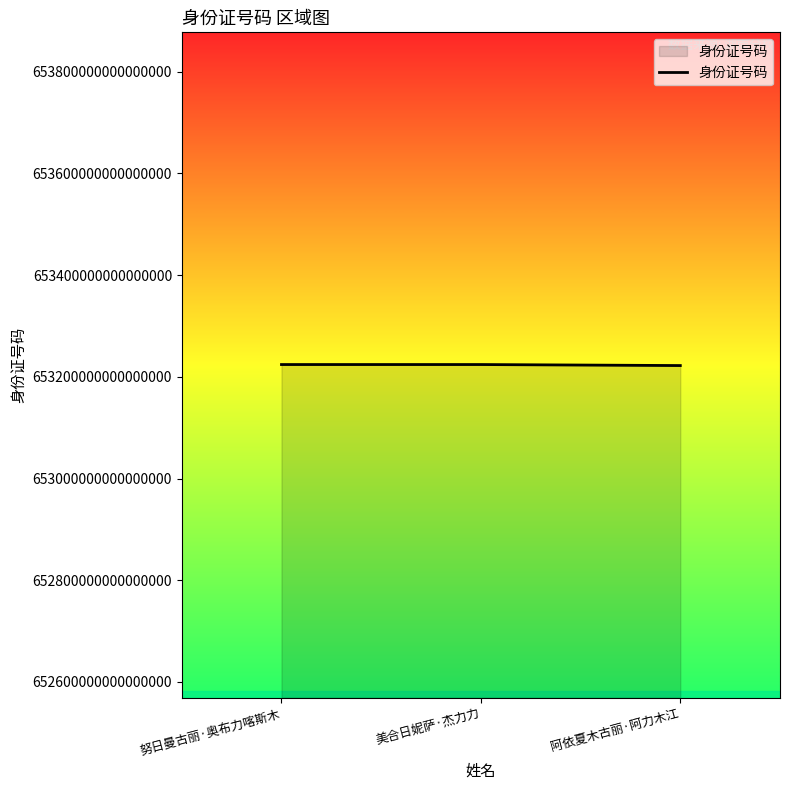

True or false: the data shows 1145334852098475904 at 阿依夏木古丽·阿力木江.

False